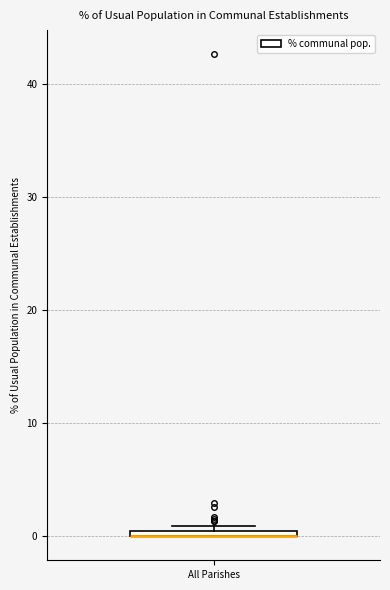

Where is the upper edge of the box for All Parishes on the y-axis? The values are not printed on the chart, so give them approximately, as read against the axis.

1